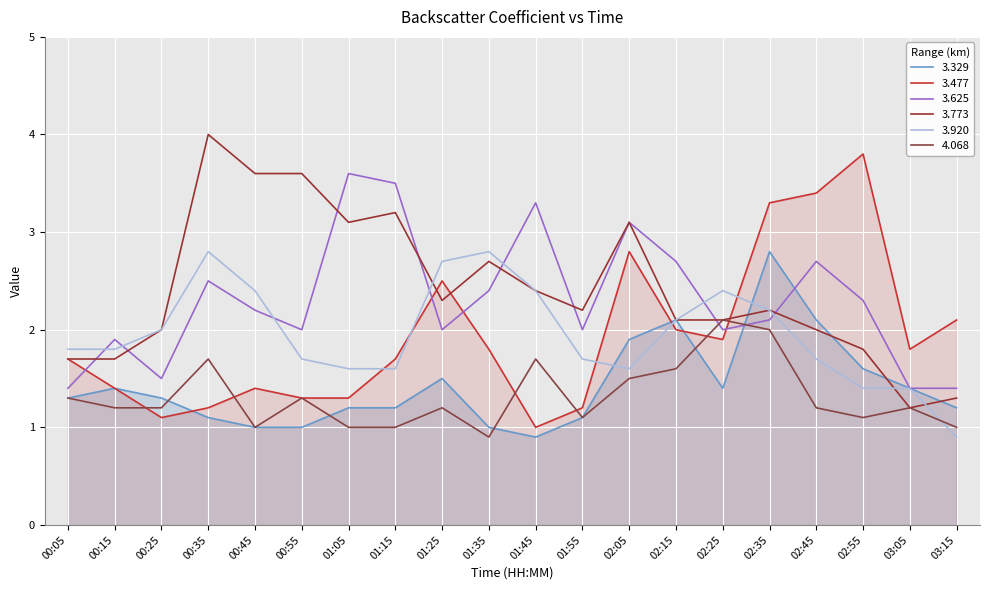

Reading left to right, extract all data points from this chart.

3.329: 1.3	1.4	1.3	1.1	1.0	1.0	1.2	1.2	1.5	1.0	0.9	1.1	1.9	2.1	1.4	2.8	2.1	1.6	1.4	1.2
3.477: 1.7	1.4	1.1	1.2	1.4	1.3	1.3	1.7	2.5	1.8	1.0	1.2	2.8	2.0	1.9	3.3	3.4	3.8	1.8	2.1
3.625: 1.4	1.9	1.5	2.5	2.2	2.0	3.6	3.5	2.0	2.4	3.3	2.0	3.1	2.7	2.0	2.1	2.7	2.3	1.4	1.4
3.773: 1.7	1.7	2.0	4.0	3.6	3.6	3.1	3.2	2.3	2.7	2.4	2.2	3.1	2.1	2.1	2.2	2.0	1.8	1.2	1.3
3.920: 1.8	1.8	2.0	2.8	2.4	1.7	1.6	1.6	2.7	2.8	2.4	1.7	1.6	2.1	2.4	2.2	1.7	1.4	1.4	0.9
4.068: 1.3	1.2	1.2	1.7	1.0	1.3	1.0	1.0	1.2	0.9	1.7	1.1	1.5	1.6	2.1	2.0	1.2	1.1	1.2	1.0